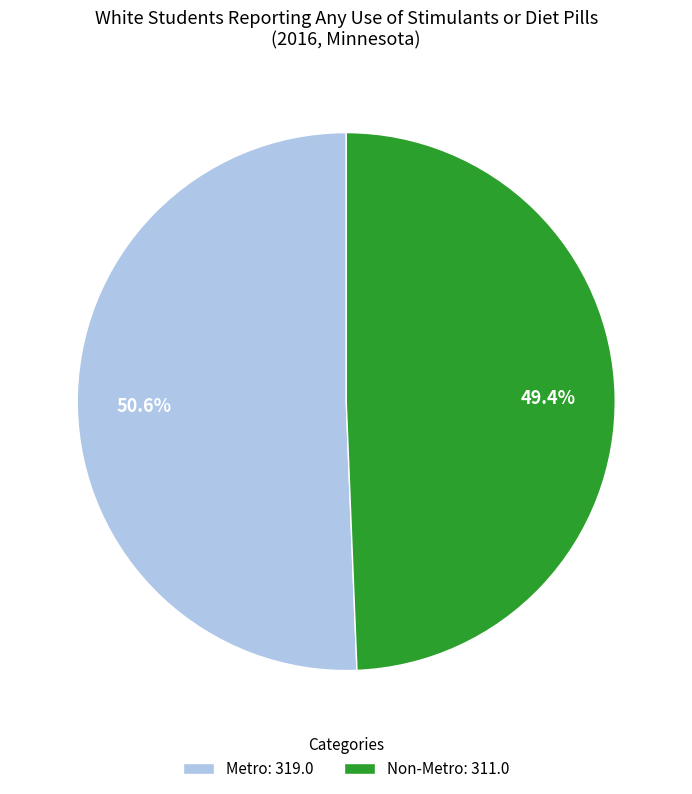

Which category has the biggest portion of the pie?

Metro